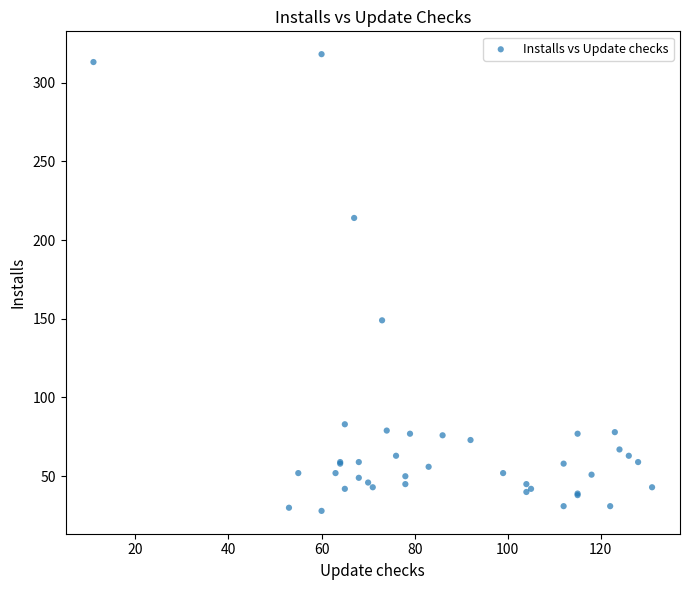

What Y value in the scatter plot is closest to 173?

149